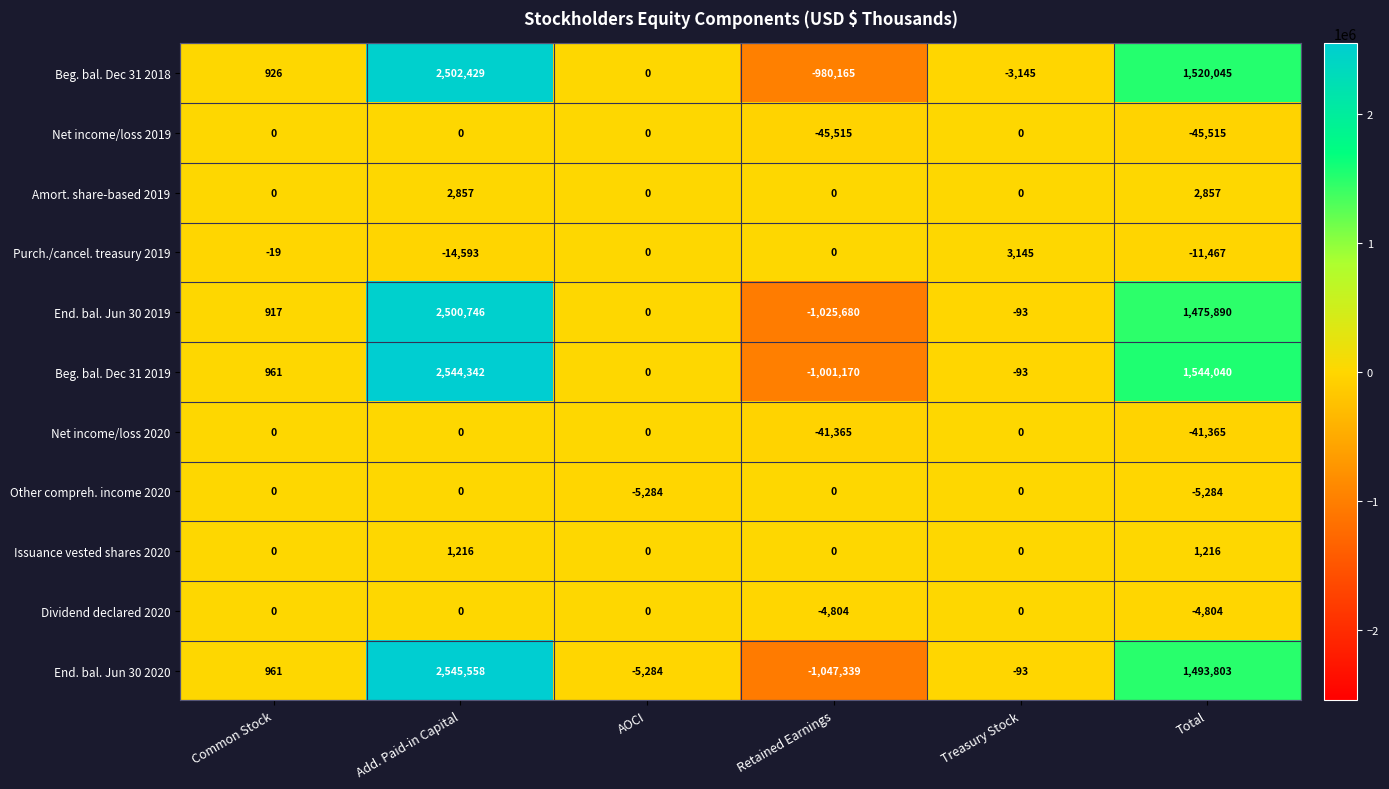

The Dividend declared 2020 series shows -2778 at AOCI. True or false?

False